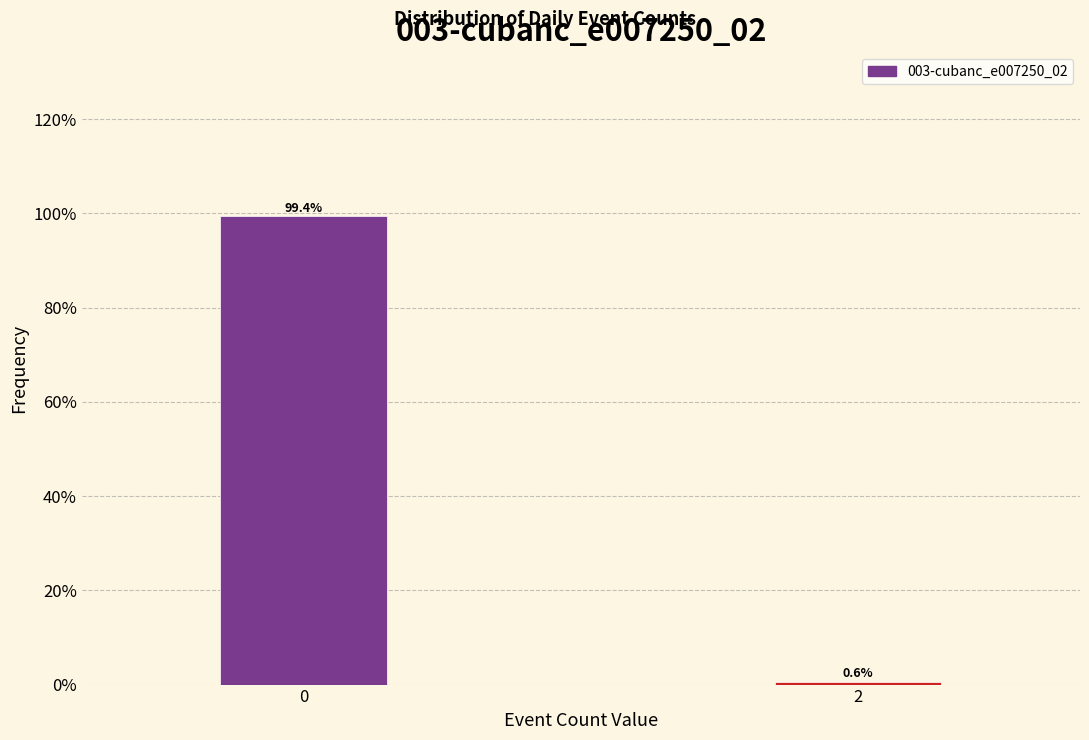

Reading left to right, list all the values displayed in this chart.

99.4	0.6